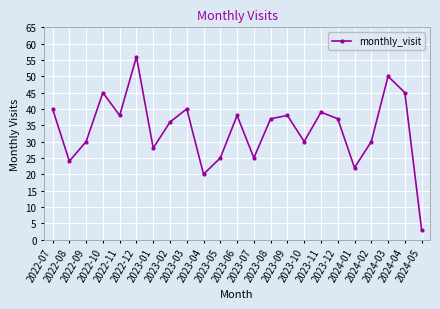

Is this an area chart (filled region under the line)?

No